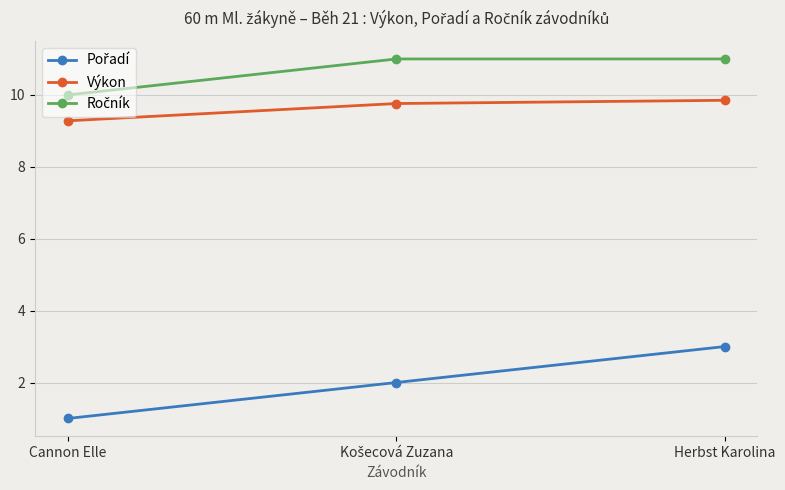

Count the Výkon values in the range 9 to 10.

3